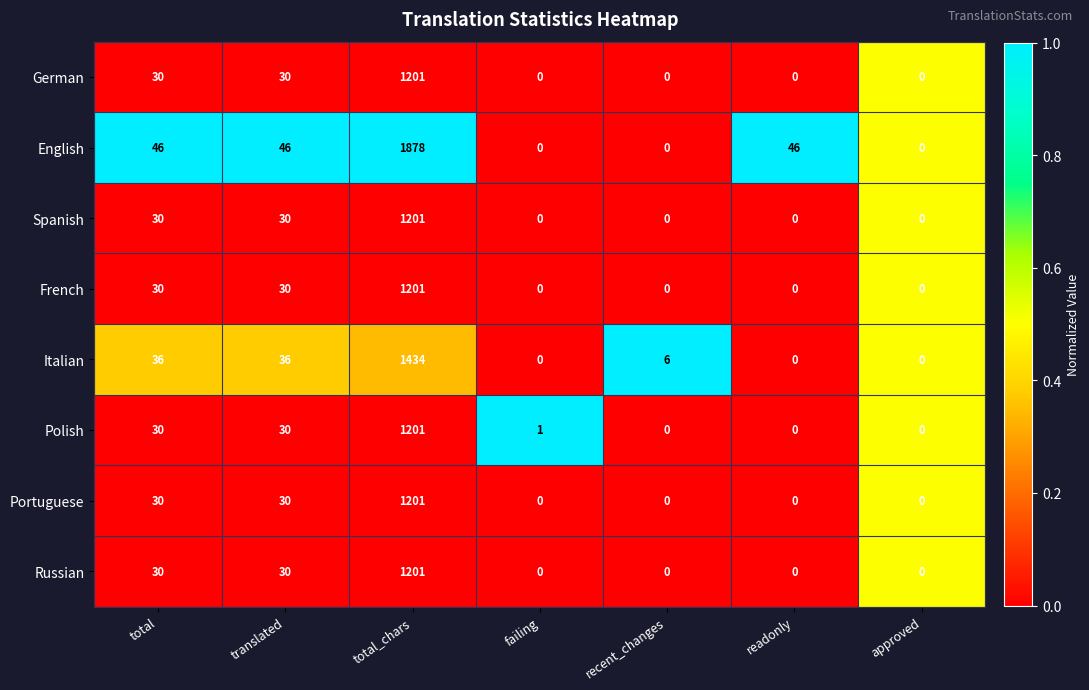

What is the difference between the maximum and minimum values in the Spanish series?

1201